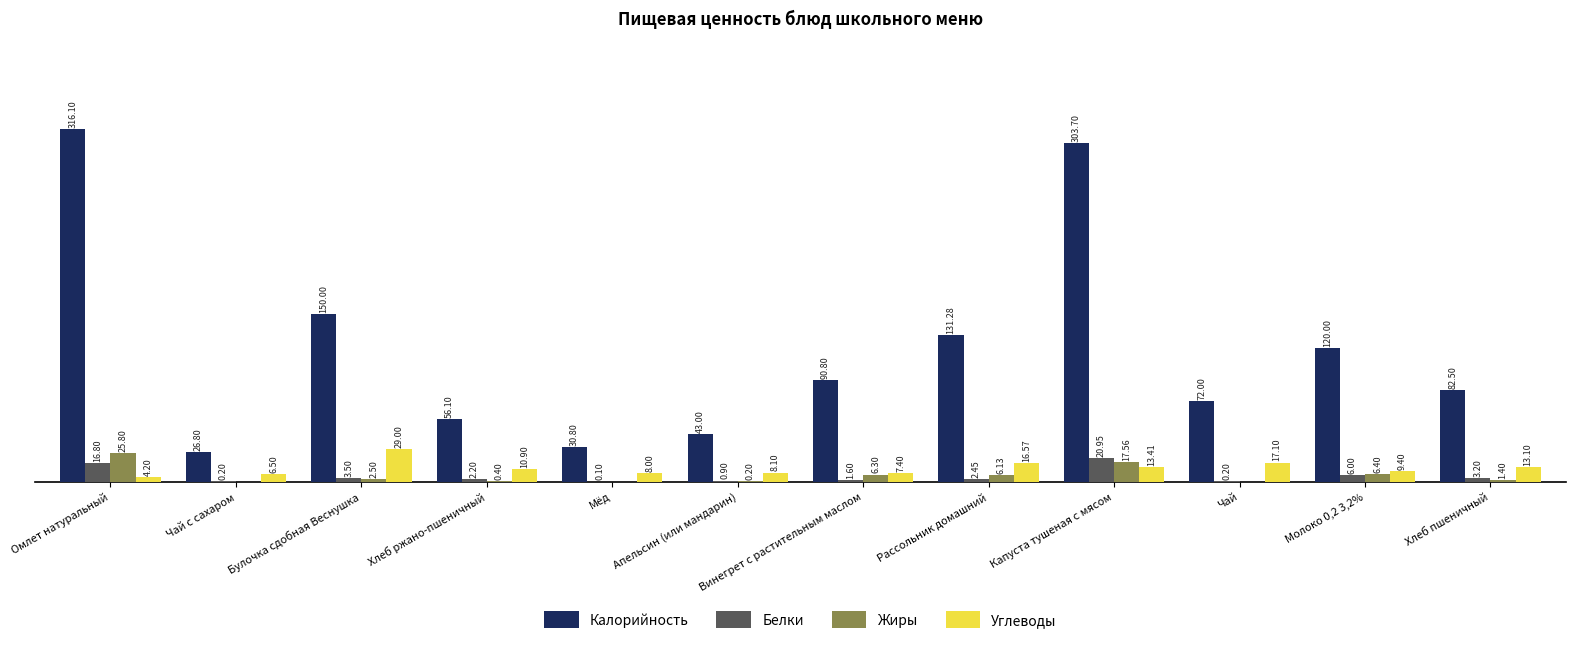

Is the value of Жиры at Омлет натуральный greater than the value of Калорийность at Капуста тушеная с мясом?

No